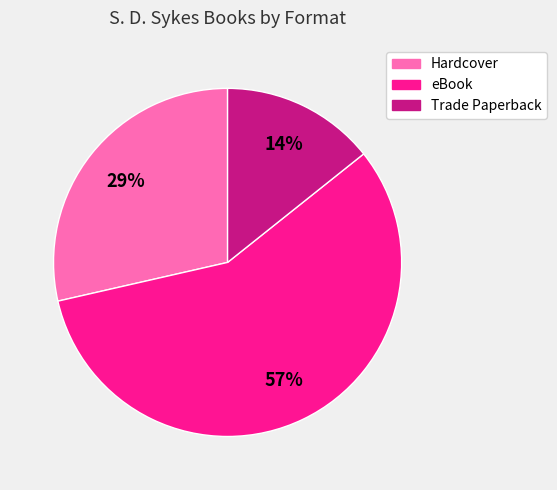

To the nearest percent, what is the difference between the largest and smallest slice percentages?

43%